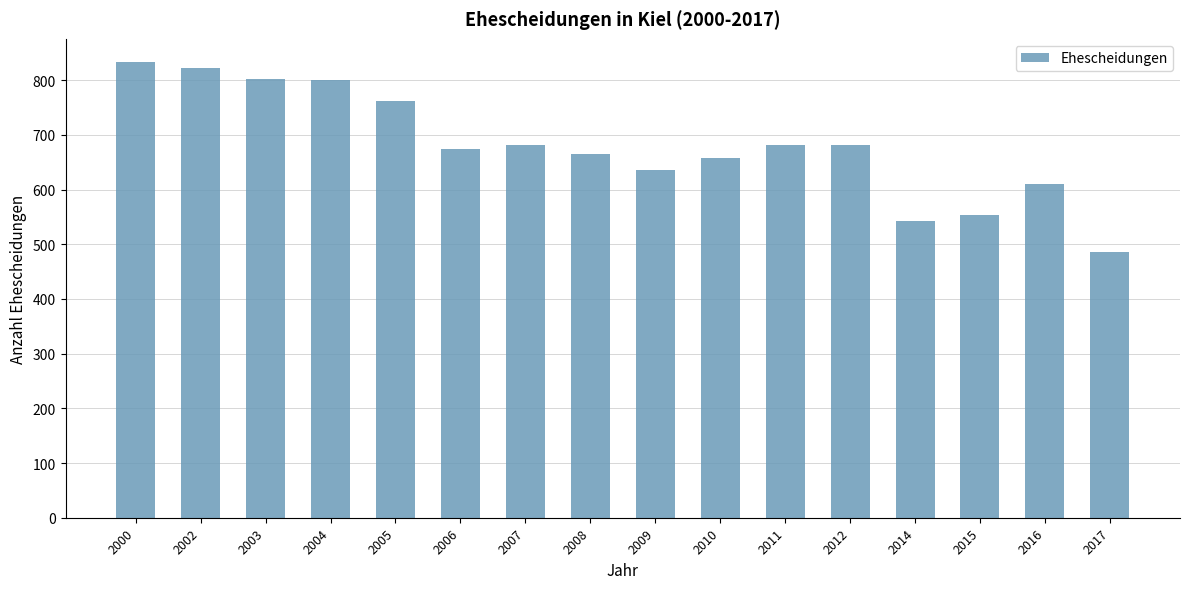

Which label corresponds to the smallest value in the chart?

2017